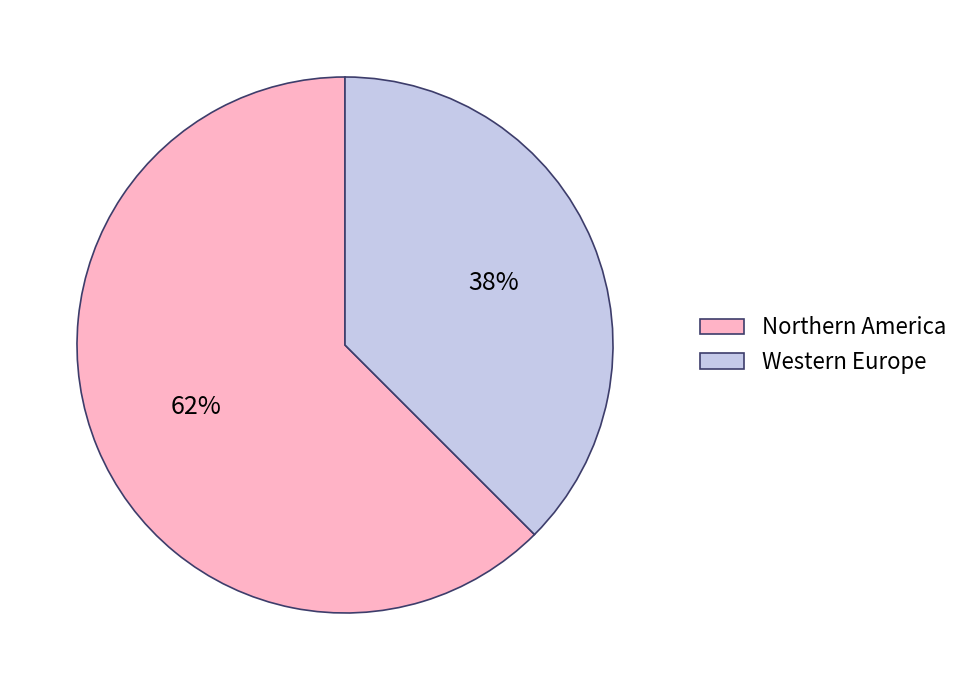

What percentage is the Northern America slice, to the nearest percent?

62%